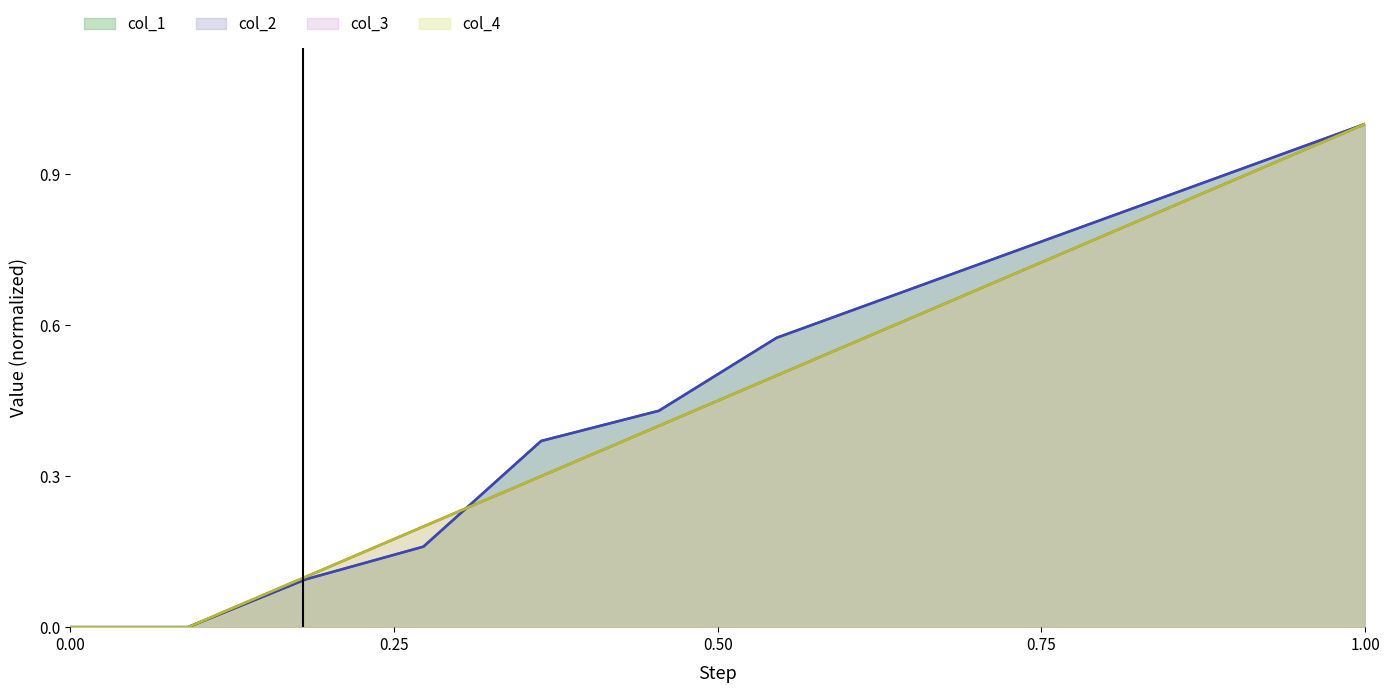

How many values in col_1 are above zero?

10